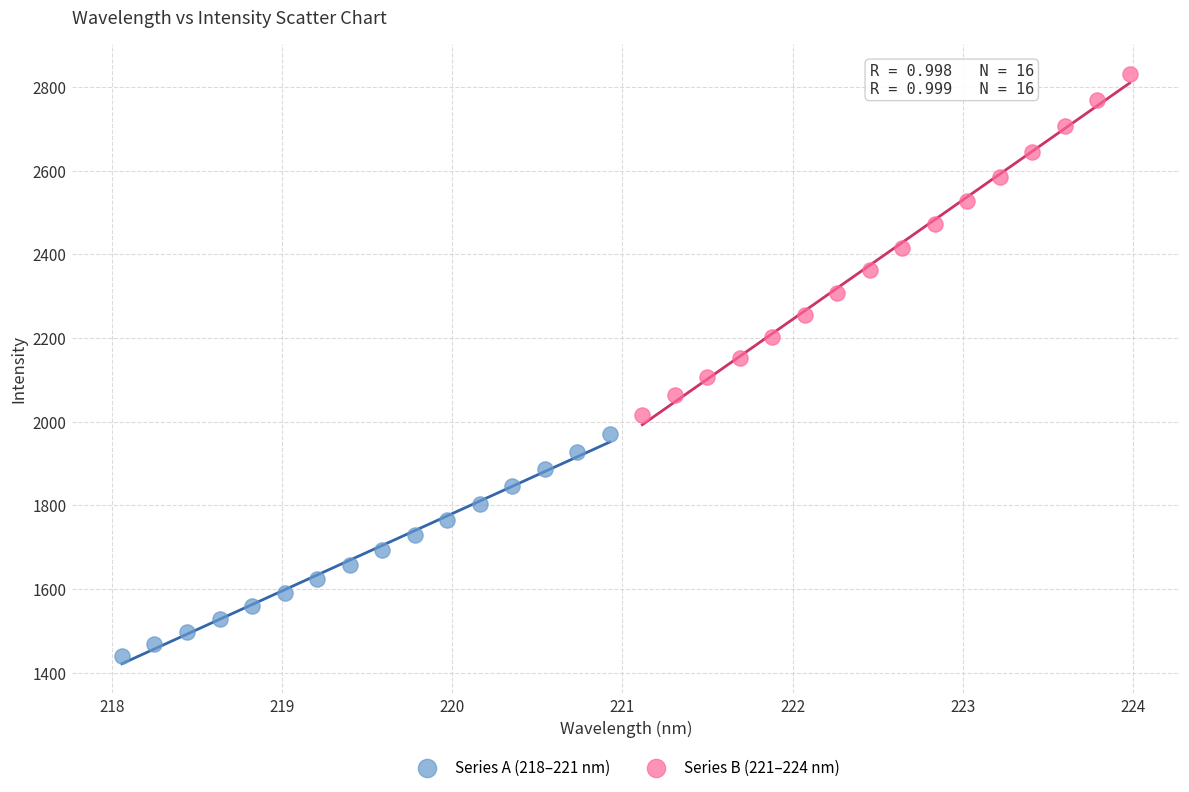

Which series has the widest spread of Y values?

Series B (221–224 nm)